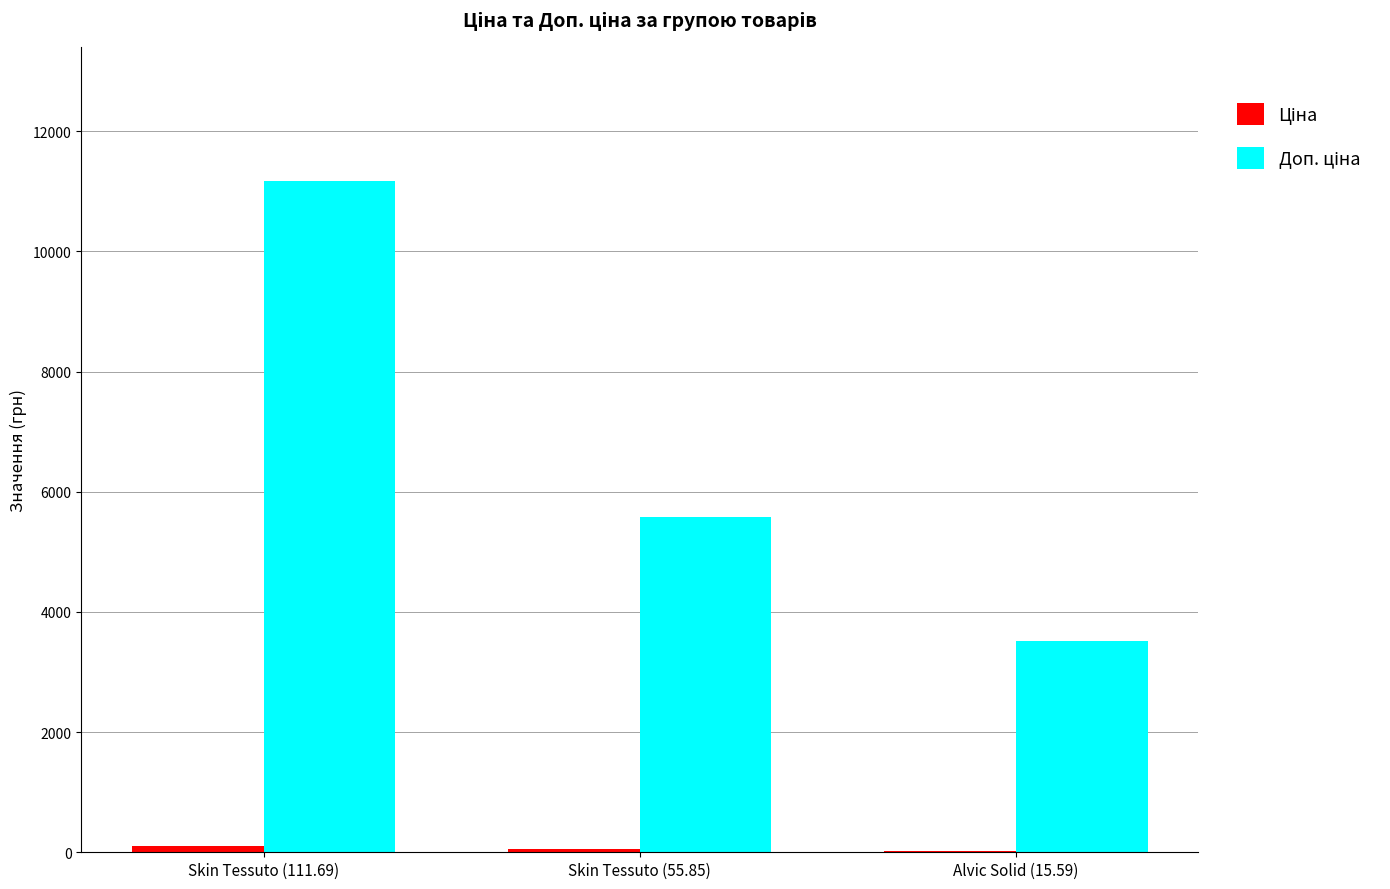

How many groups of bars are there?

3